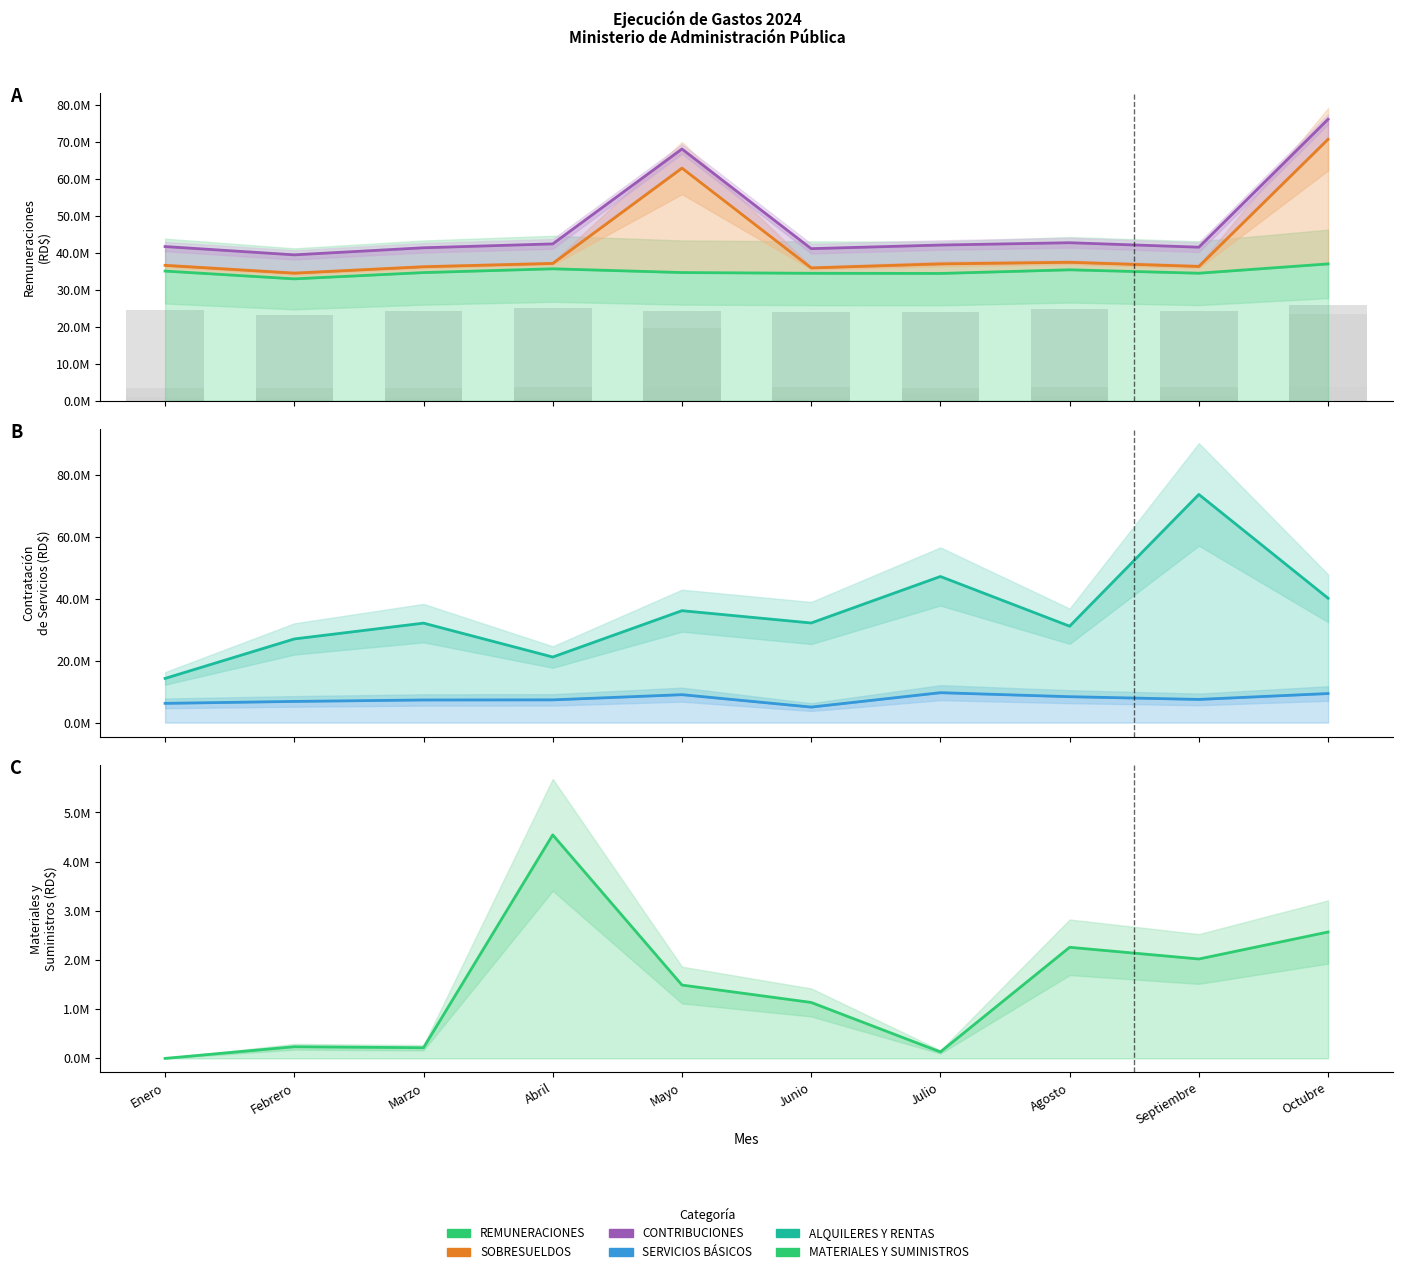

What is the average value of the REMUNERACIONES series?

34848788.7